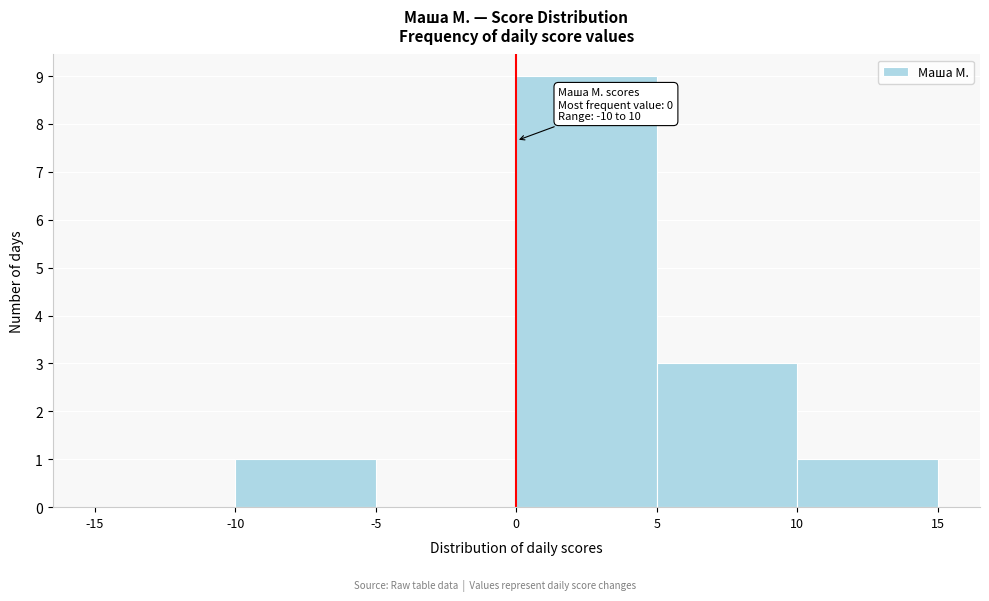

Which range on the x-axis has the tallest bar?

0 to 5